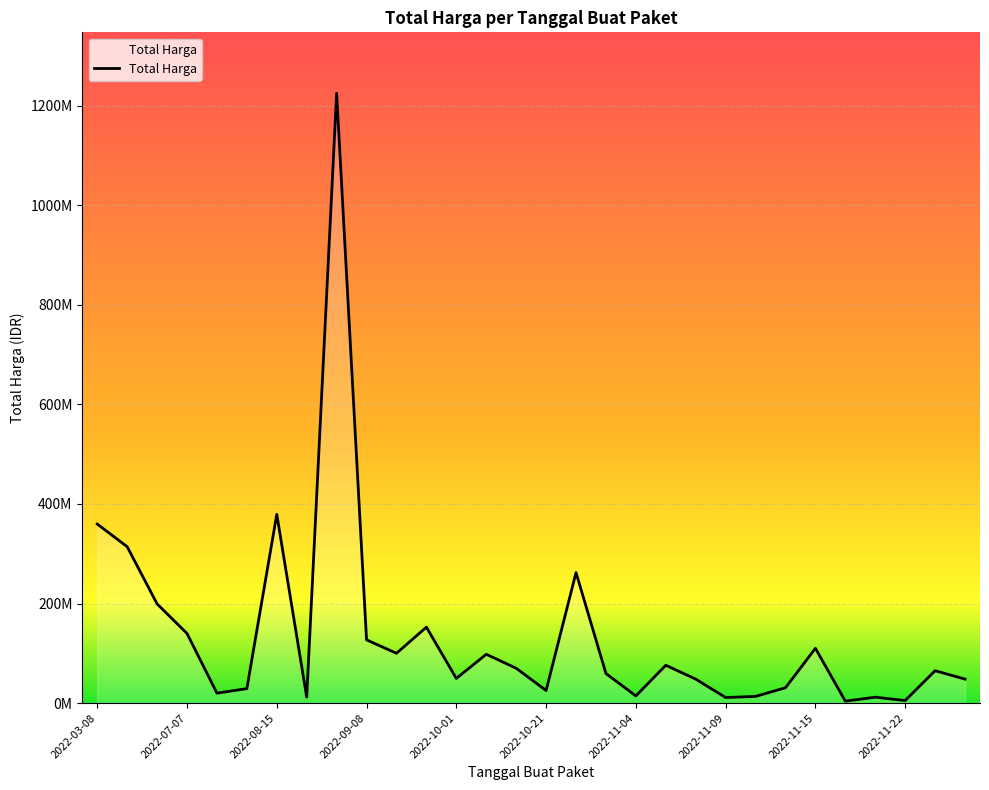

Does the chart display data point markers on the line(s)?

No